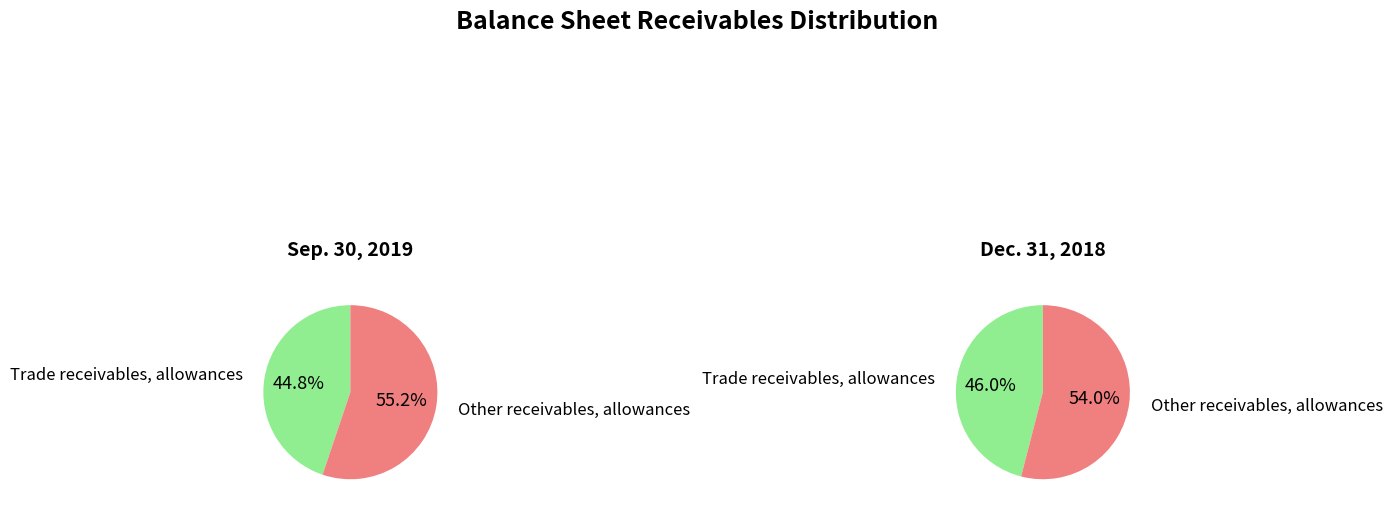

Approximately how many times larger is the value at Trade receivables, allowances compared to Other receivables, allowances?

0.8